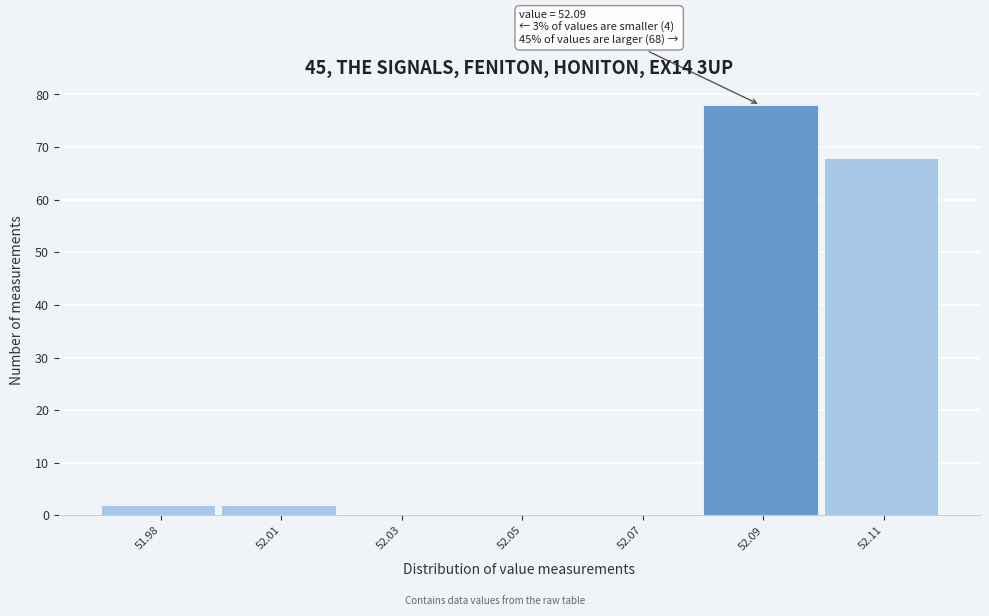

Reading left to right, list all the values displayed in this chart.

51.98=2	52.01=2	52.03=0	52.05=0	52.07=0	52.09=78	52.11=68